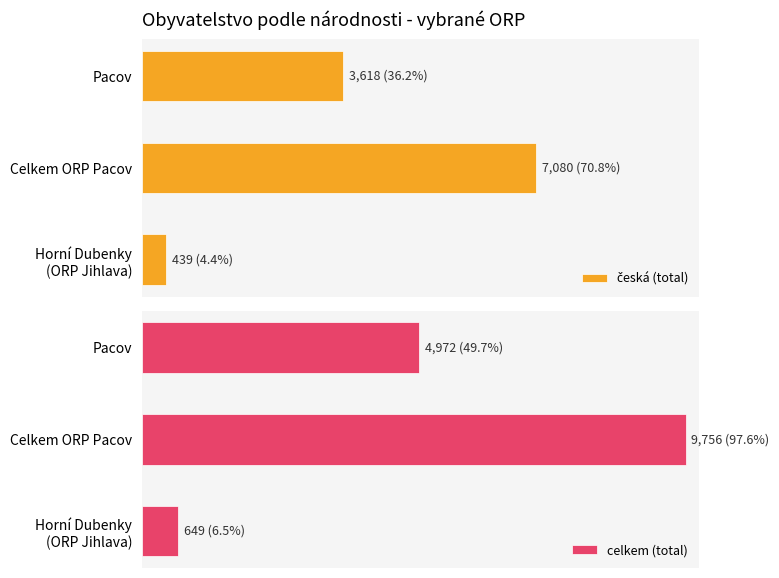

True or false: celkem (total) has a value of 17324 at Celkem ORP Pacov.

False